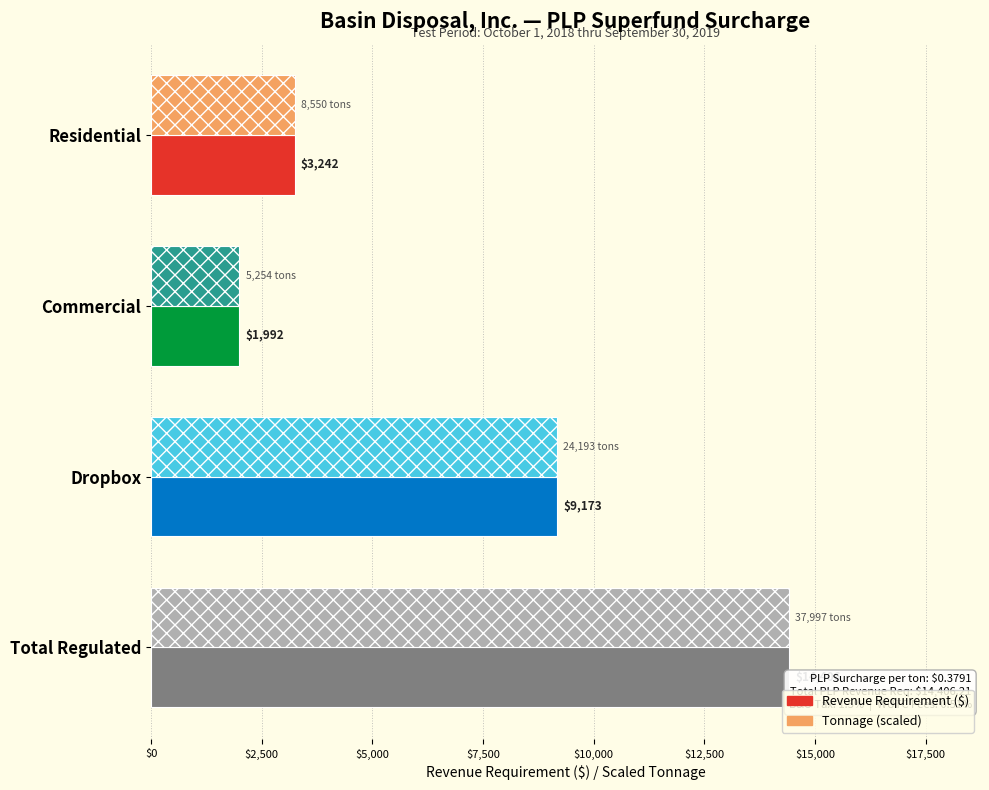

Rank the series by their maximum value, from lowest to highest.

Revenue Requirement ($), Tonnage (scaled)